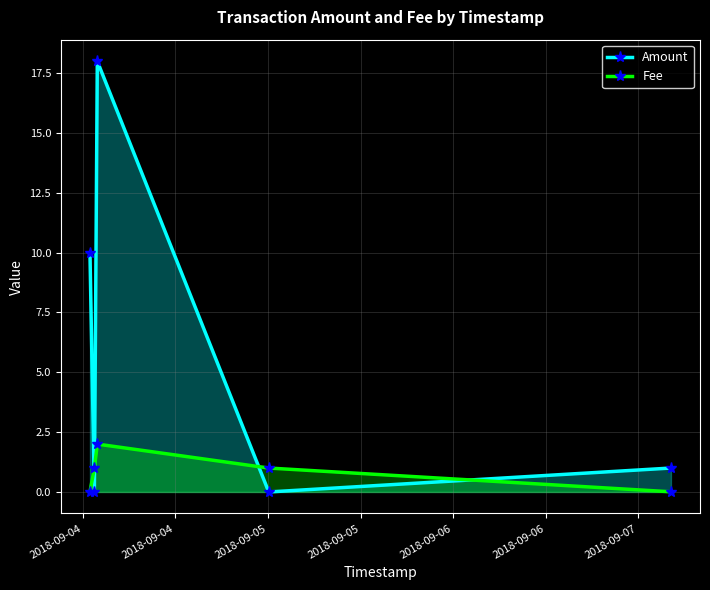

What is the value of the Fee point at the 3rd from the left?

2.0